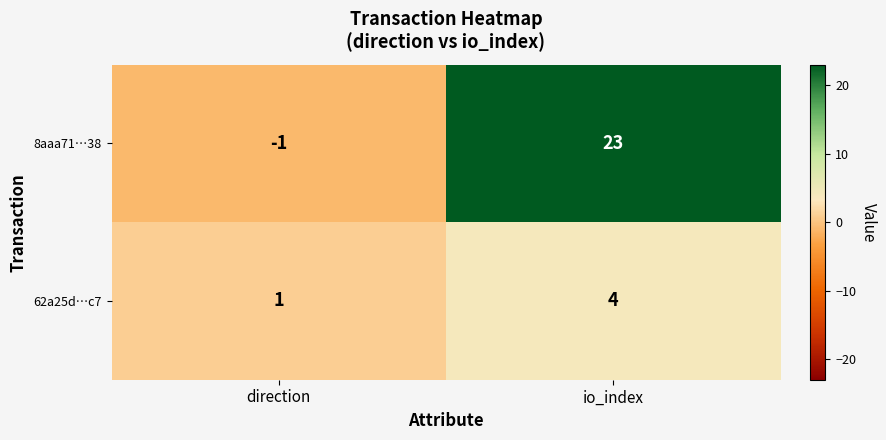

At which category does the chart reach its peak across all series?

io_index